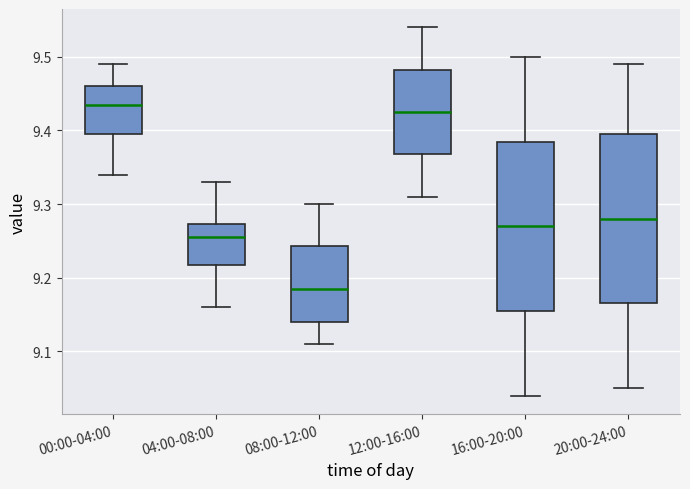

Reading left to right, read every box against the y-axis: the position of its median line, the range the box covers, and the ends of its whiskers. The values are not printed on the chart, so give them approximately, as read against the axis.

00:00-04:00: median 9.44, box 9.40 to 9.46, whiskers 9.34 to 9.49
04:00-08:00: median 9.26, box 9.22 to 9.27, whiskers 9.16 to 9.33
08:00-12:00: median 9.19, box 9.14 to 9.24, whiskers 9.11 to 9.30
12:00-16:00: median 9.43, box 9.37 to 9.48, whiskers 9.31 to 9.54
16:00-20:00: median 9.27, box 9.16 to 9.39, whiskers 9.04 to 9.50
20:00-24:00: median 9.28, box 9.17 to 9.40, whiskers 9.05 to 9.49